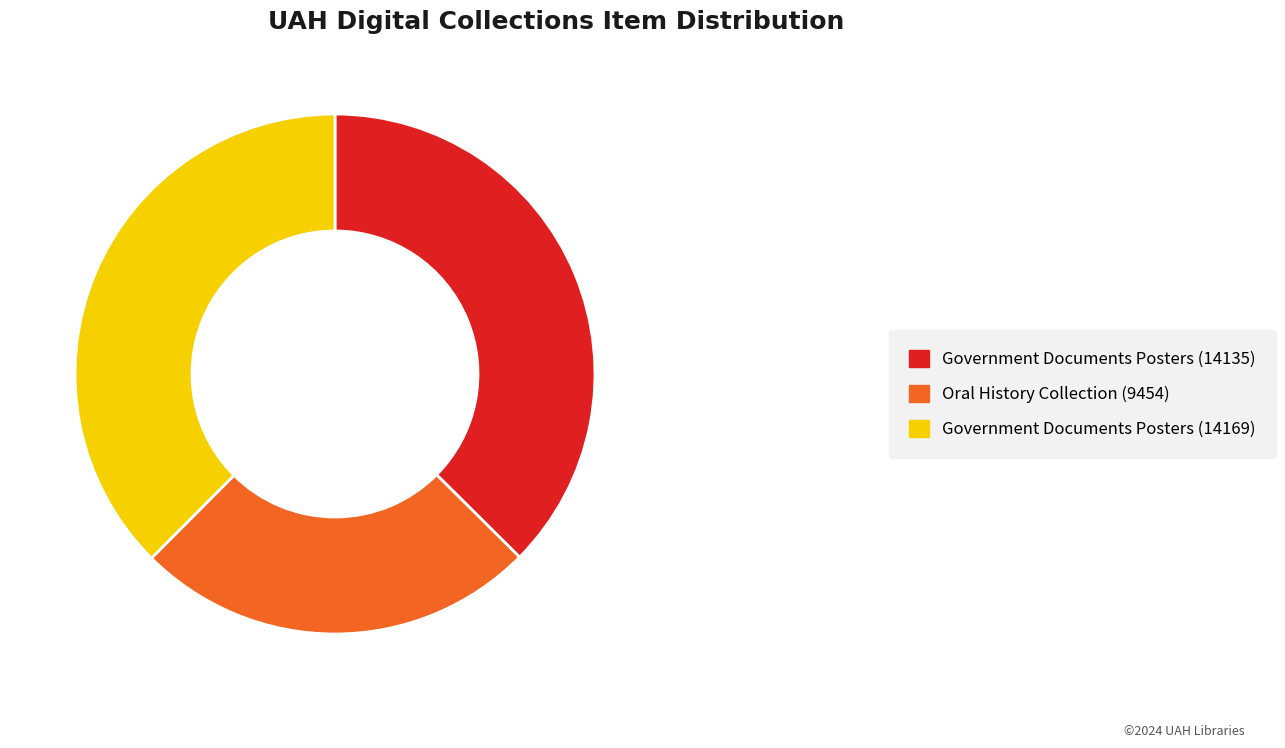

Approximately how many times larger is the value at Government Documents Posters (14135) compared to Government Documents Posters (14169)?

1.0